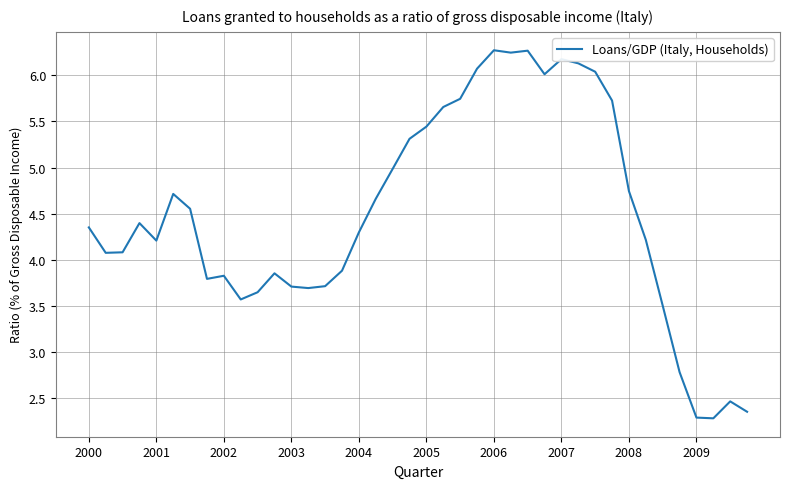

What is the difference between the maximum and minimum values?

4.0